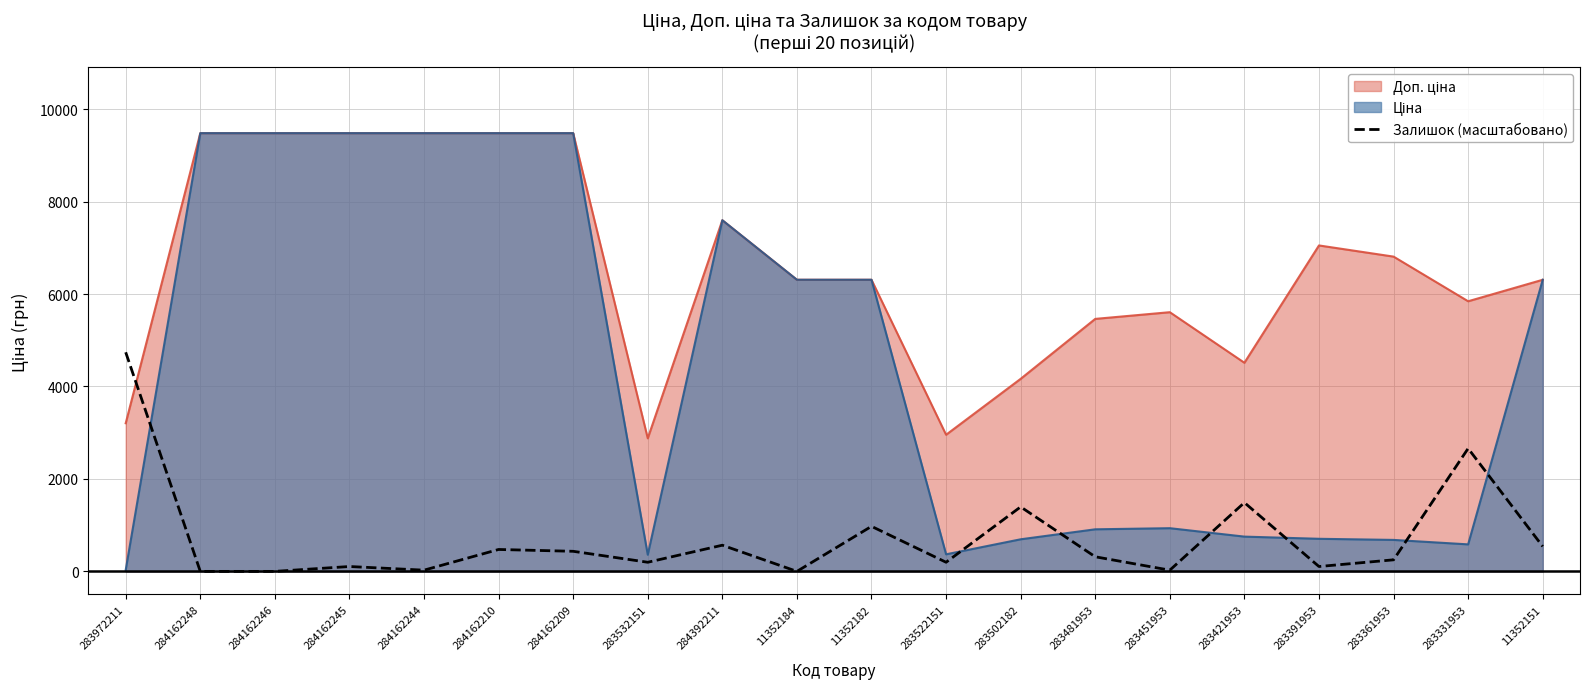

Does the chart have visible grid lines?

Yes